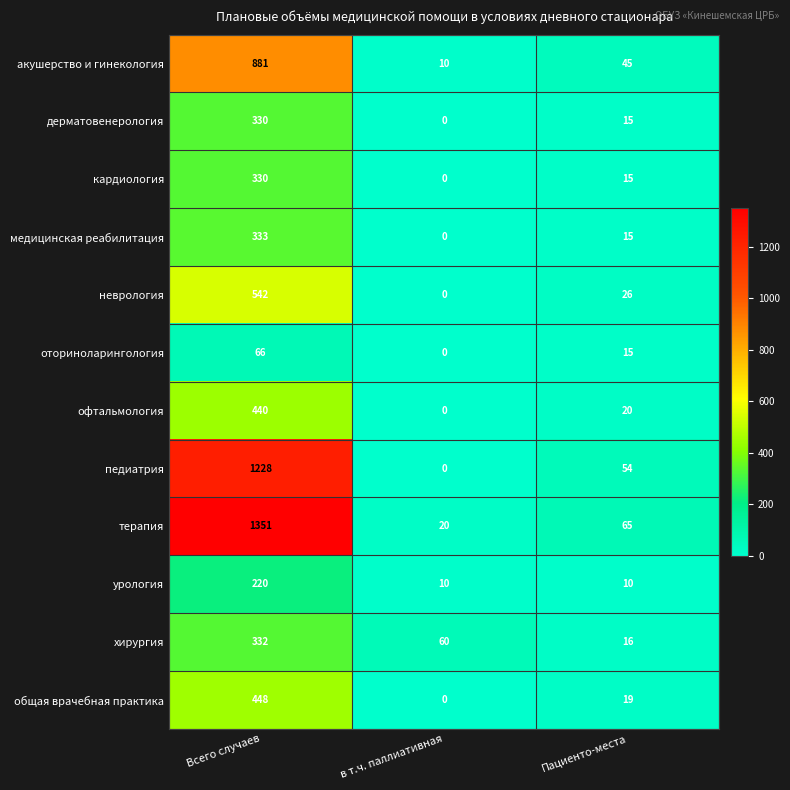

What is the difference between the highest and lowest values at Пациенто-места?

55